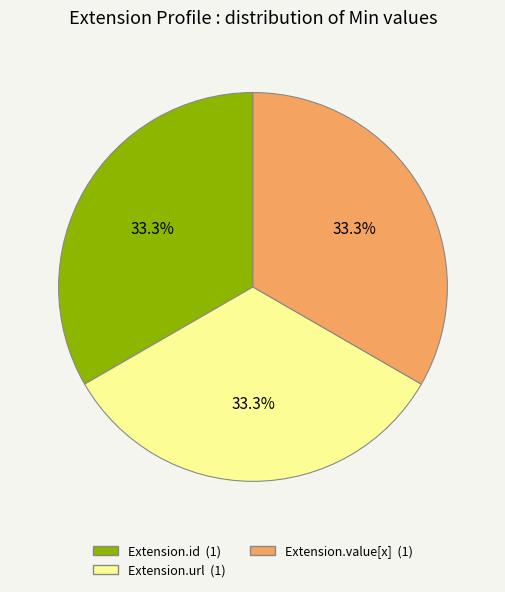

Is there a majority slice in this chart?

No